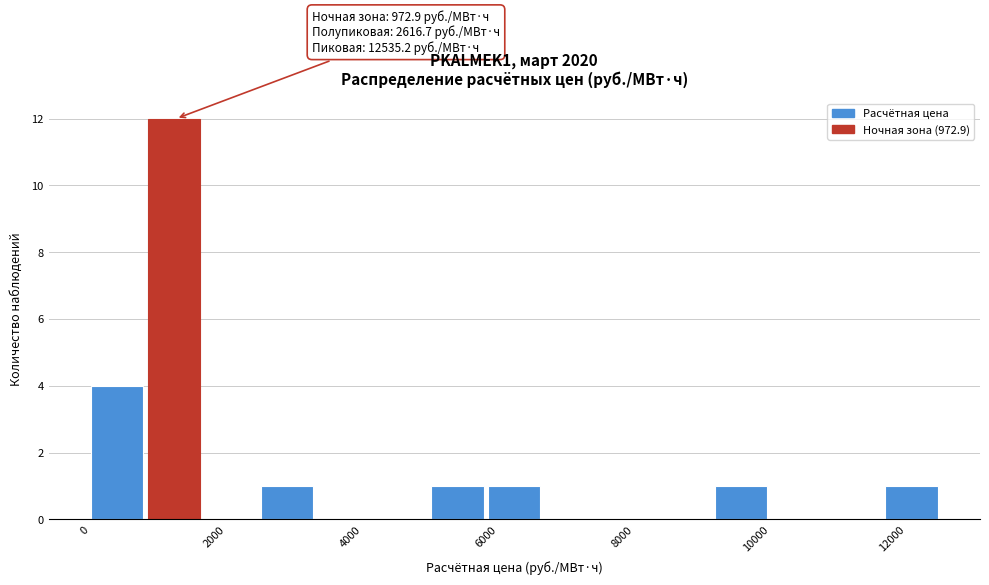

Over which range of the x-axis is the bar tallest?

800 to 1600